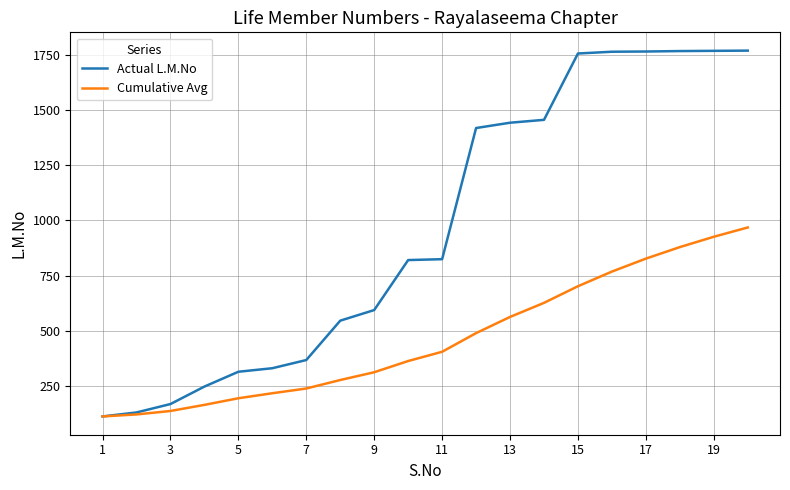

Which series has the largest total across all categories?

Actual L.M.No